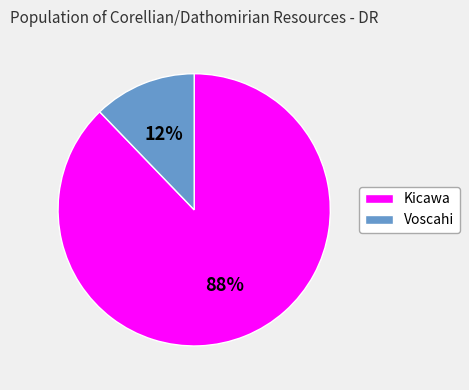

How many segments does this pie chart have?

2